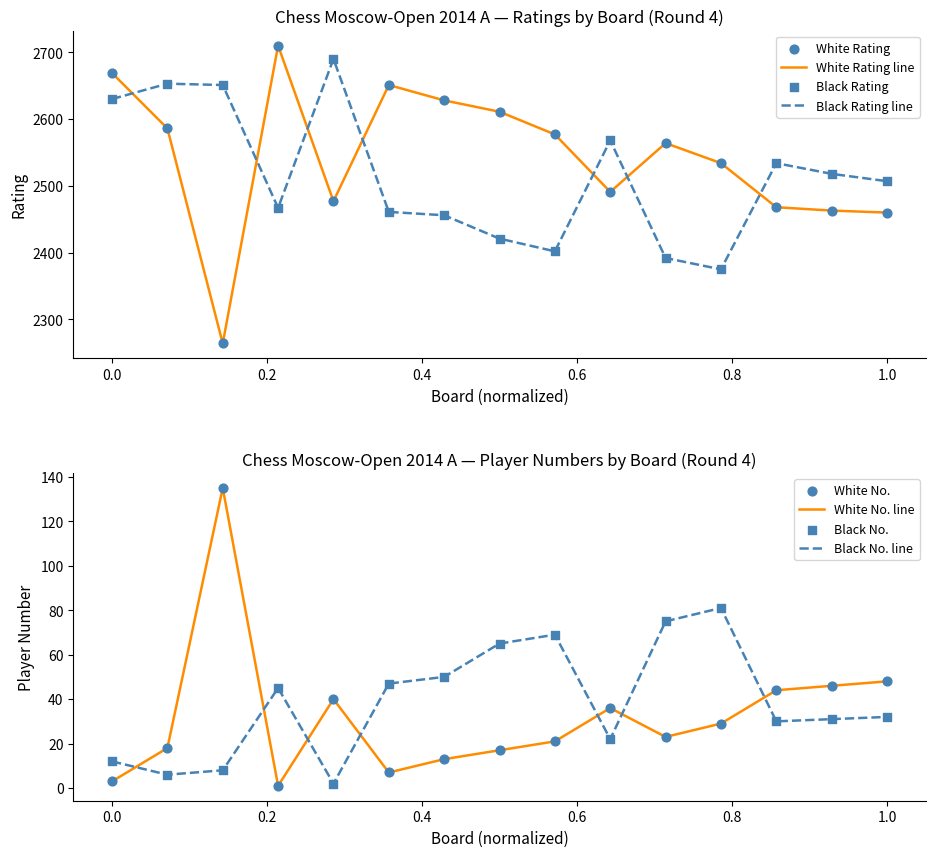

The value of White No. line at 1.0 is 19. True or false?

False